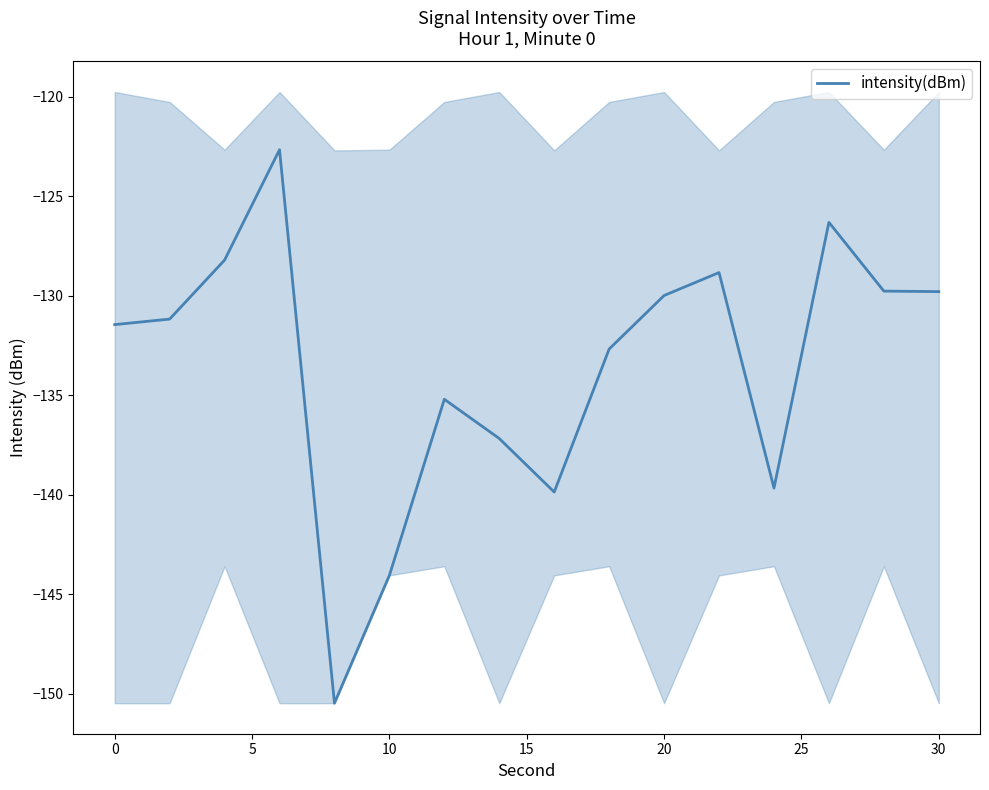

What is the sum of all values?

-2137.2